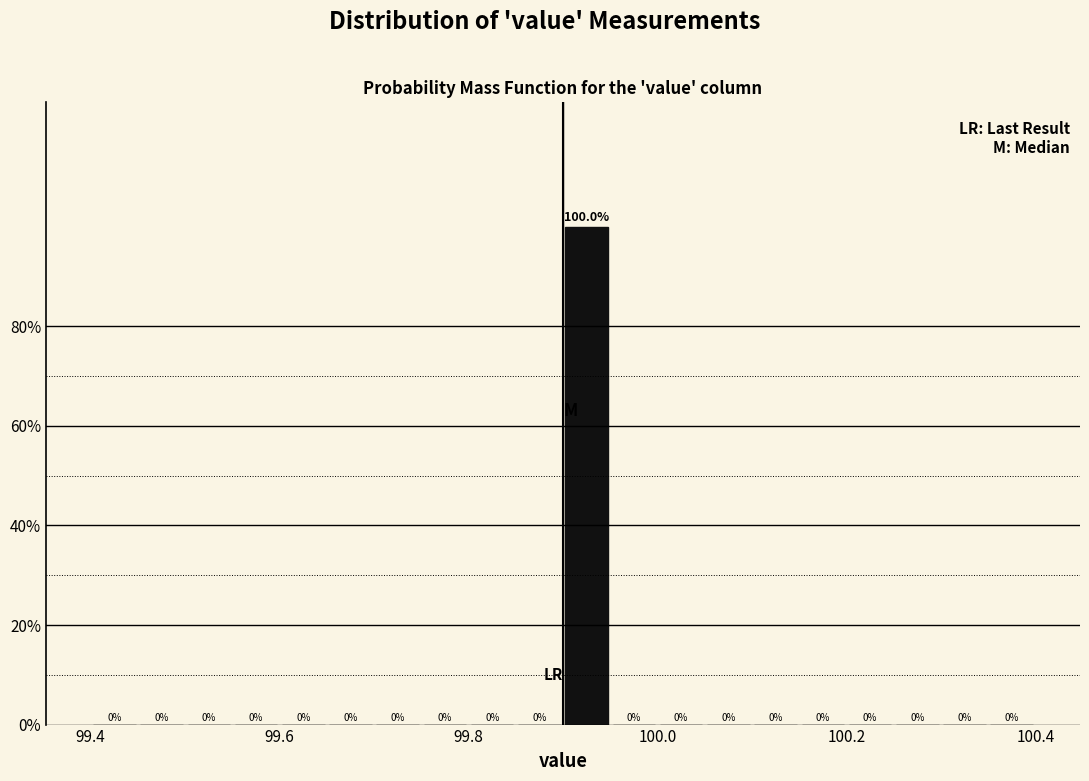

Around what value on the x-axis is the tallest bar? Give the approximate position of its centre, as read against the axis.

99.92